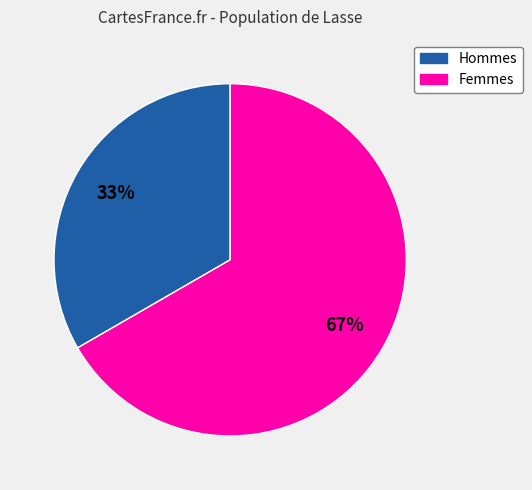

Is there any slice that represents more than half of the pie?

Yes